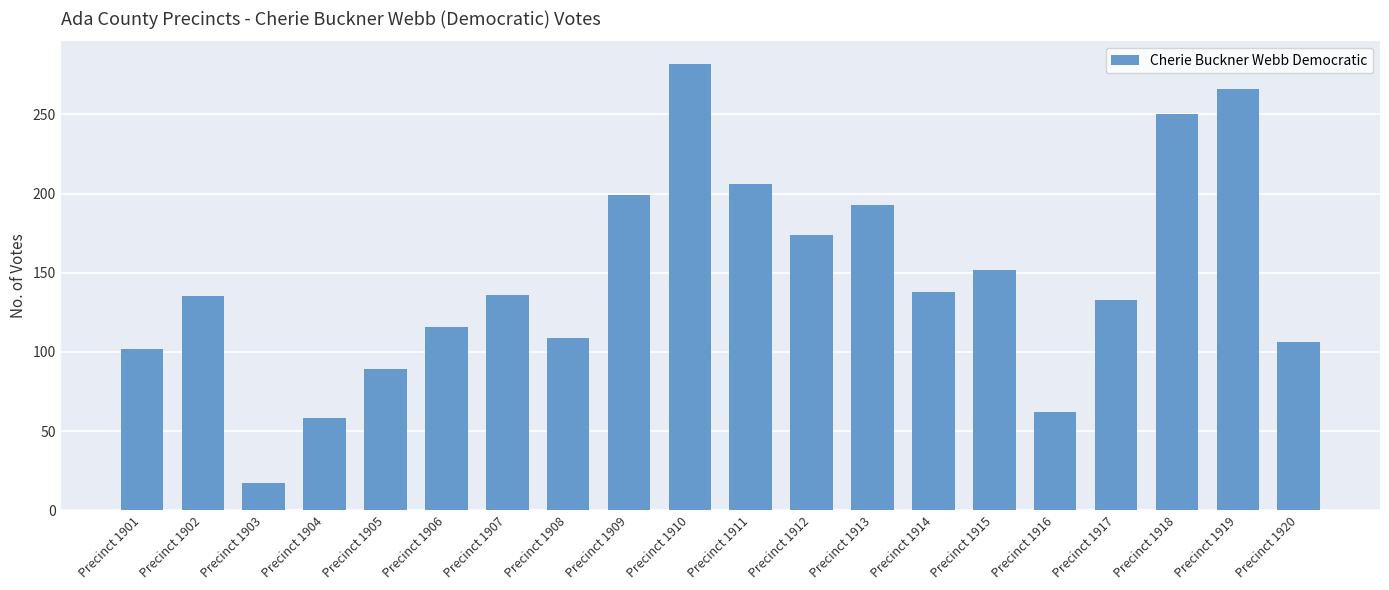

Where is the data nearest to the value 149?

Precinct 1915